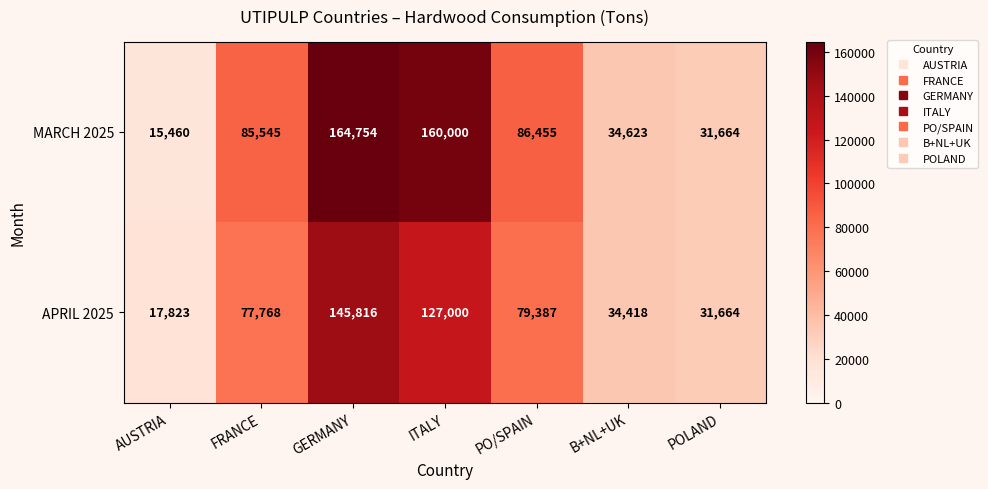

What is the approximate value of MARCH 2025 at ITALY, to the nearest 10?

160000